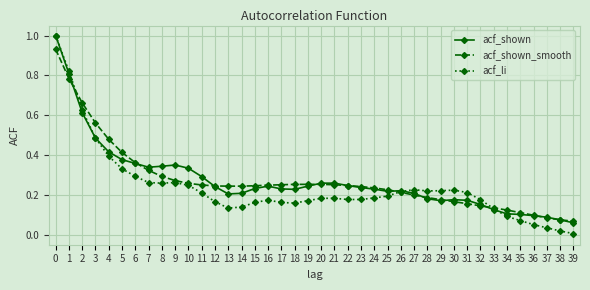

True or false: acf_li has a value of 0.4 at 27.

False